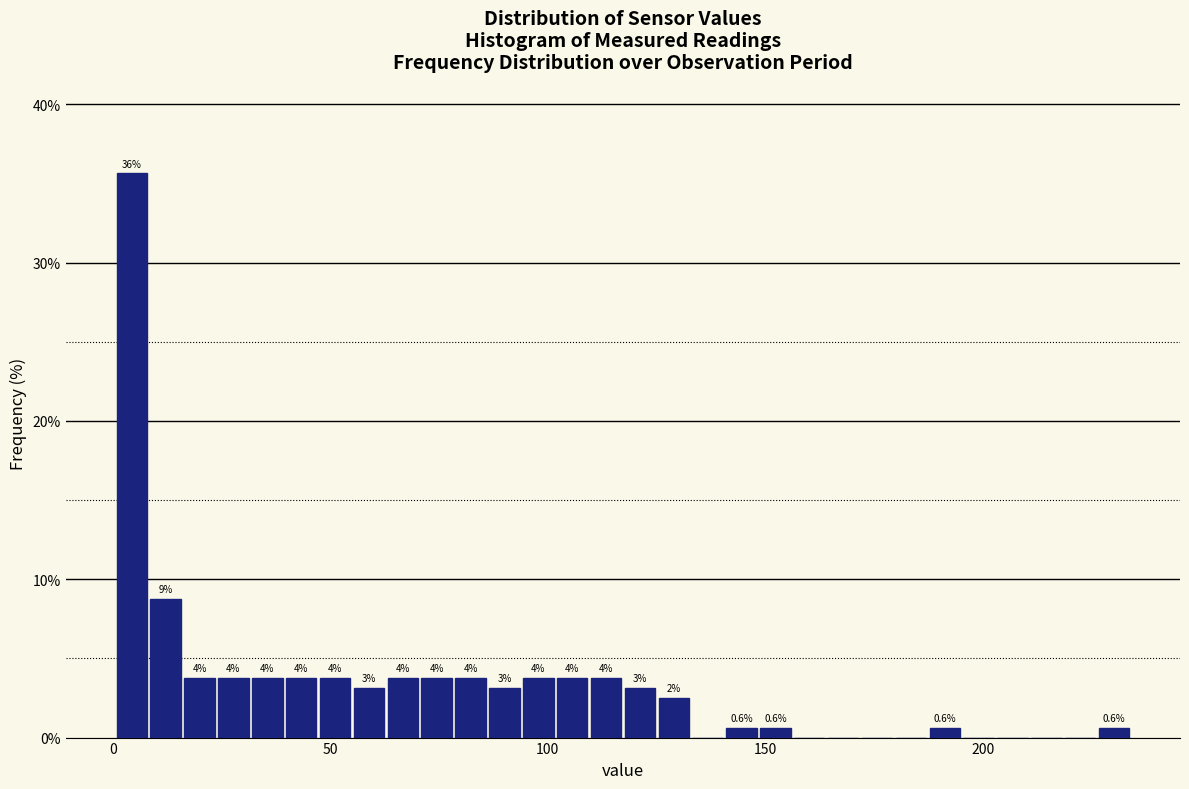

Read against the x-axis, roughly where is the centre of the tallest bar?

5